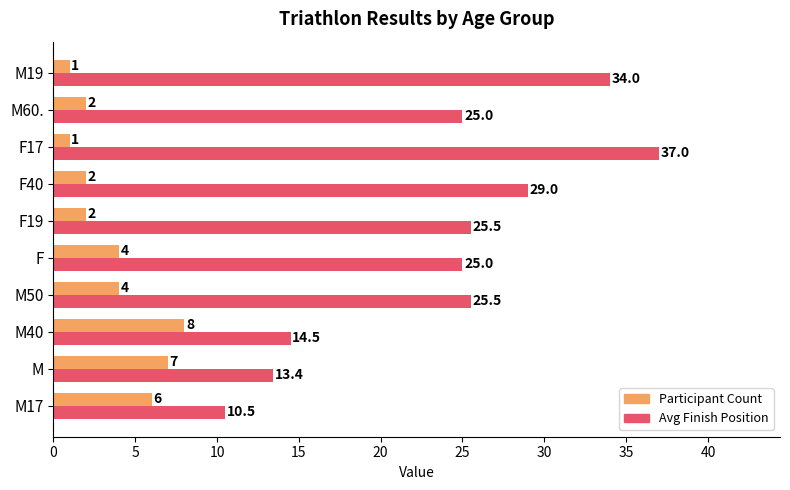

Which series has the largest range (max minus min)?

Avg Finish Position